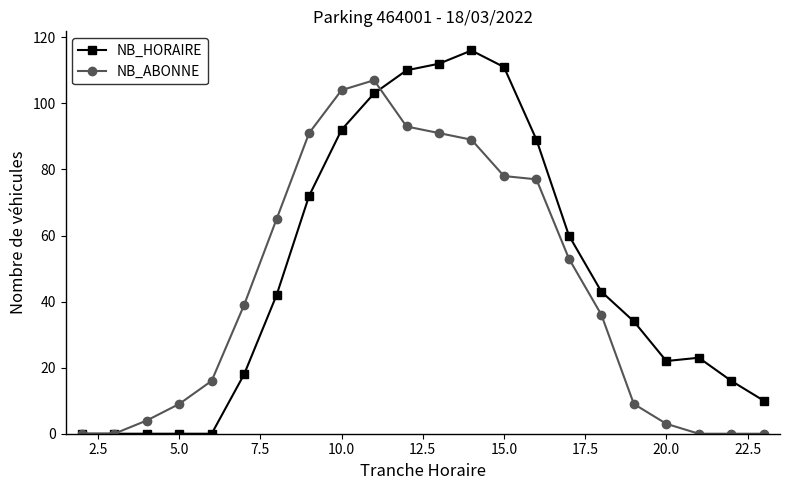

Rank the series by their maximum value, from lowest to highest.

NB_ABONNE, NB_HORAIRE